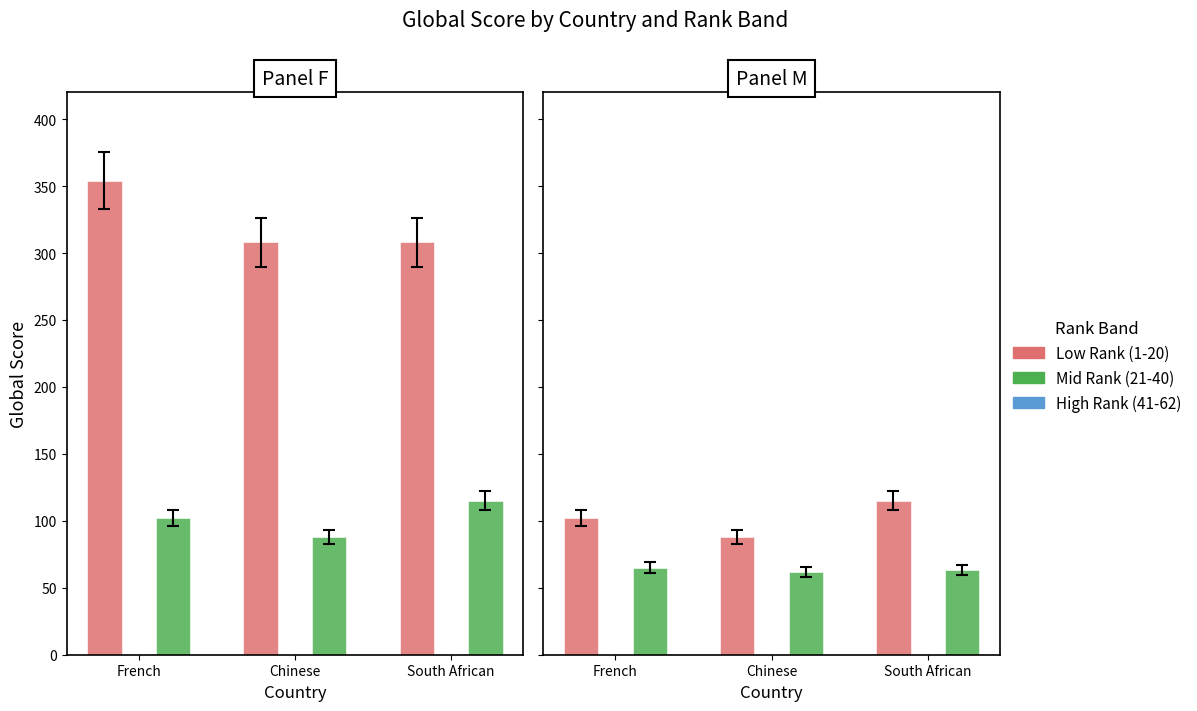

Which series has the largest range (max minus min)?

Low Rank (1-20)